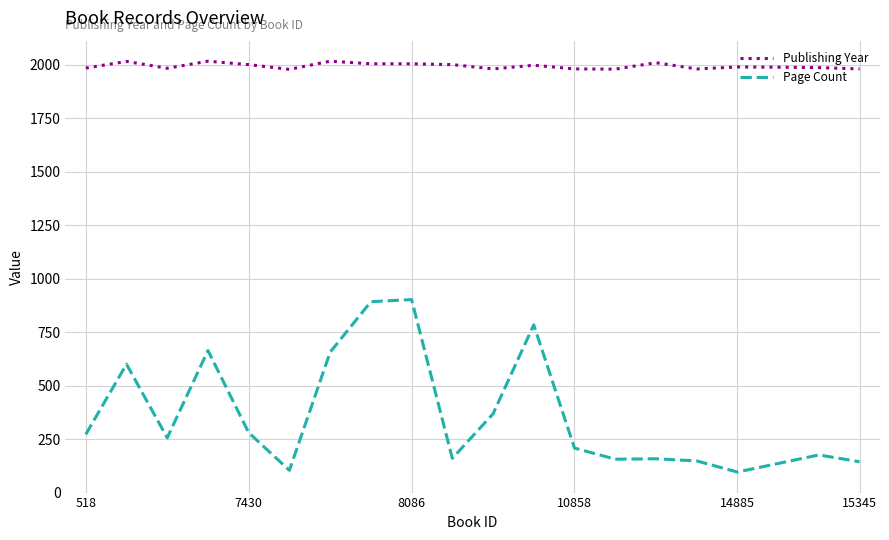

True or false: Publishing Year and Page Count intersect in this chart.

False